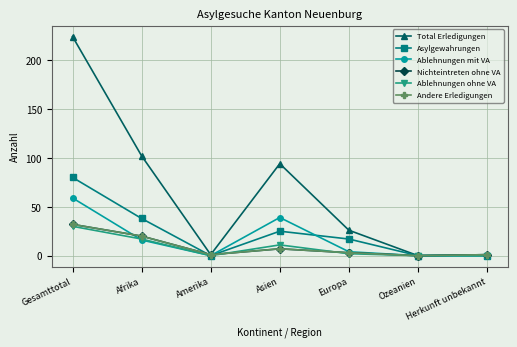

Is this an area chart (filled region under the line)?

No